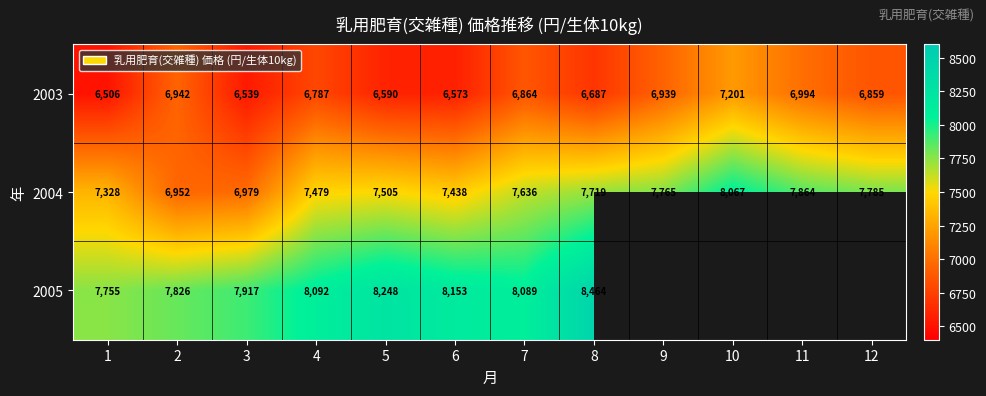

Which series changed the most between 3 and 6?

2004